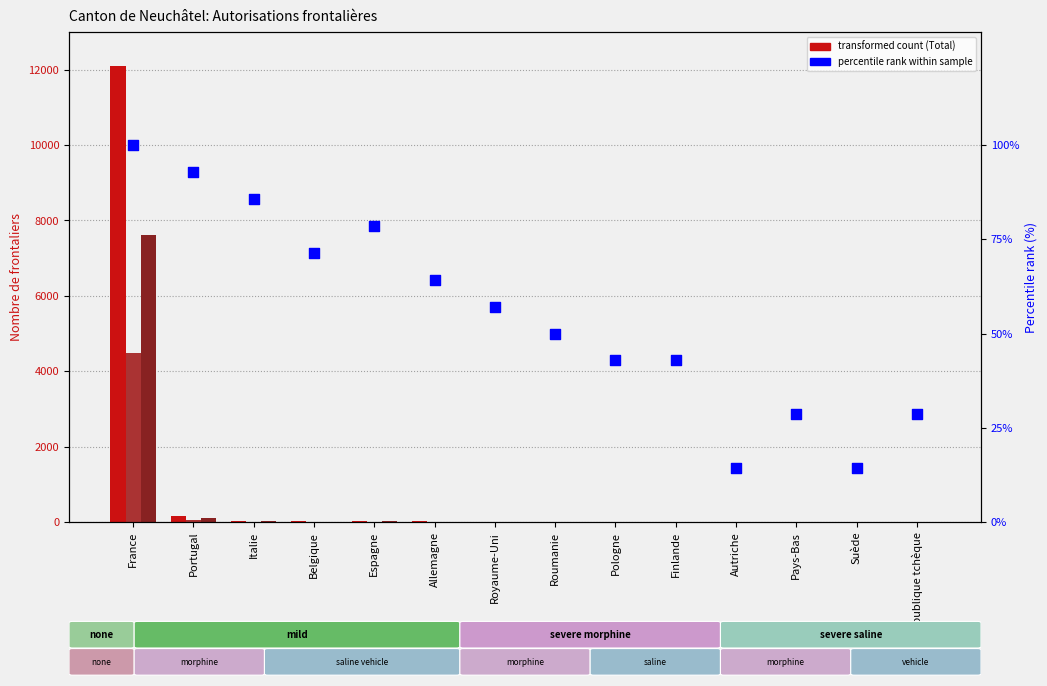

Which series contains the lowest Y value?

Femmes